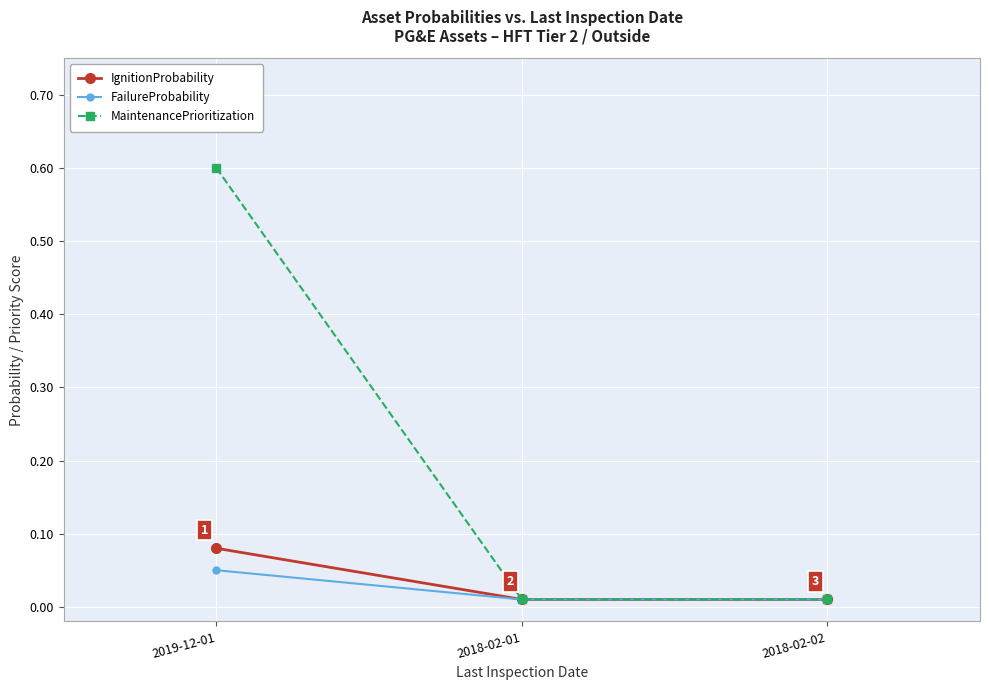

Which series has the largest range (max minus min)?

MaintenancePrioritization